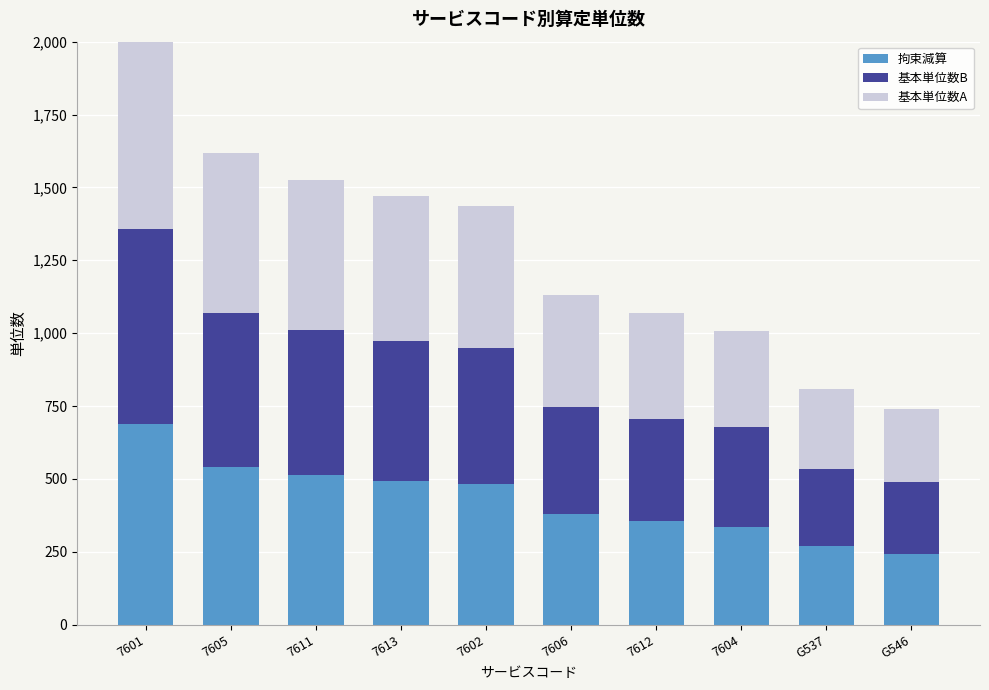

What is the difference between the 基本単位数B values at 7601 and 7605?

141